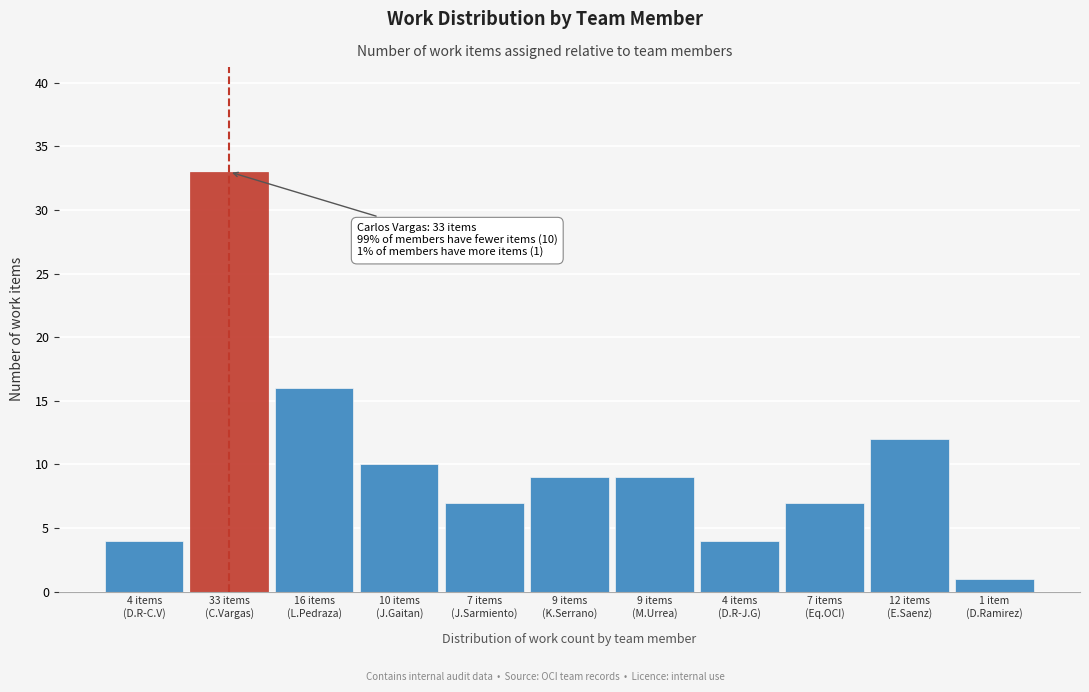

Reading left to right, list all the values displayed in this chart.

4	33	16	10	7	9	9	4	7	12	1